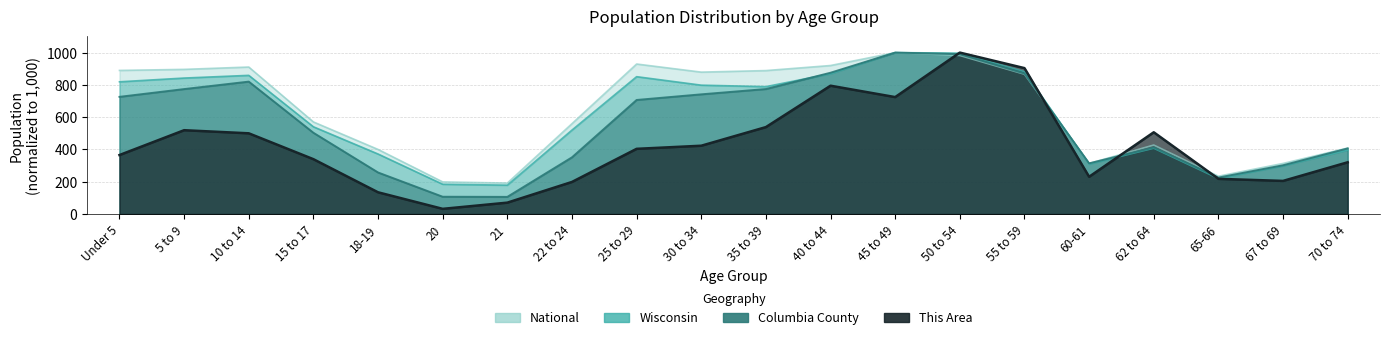

At 10 to 14, list the series in order from largest to smallest.

National, Wisconsin, Columbia County, This Area